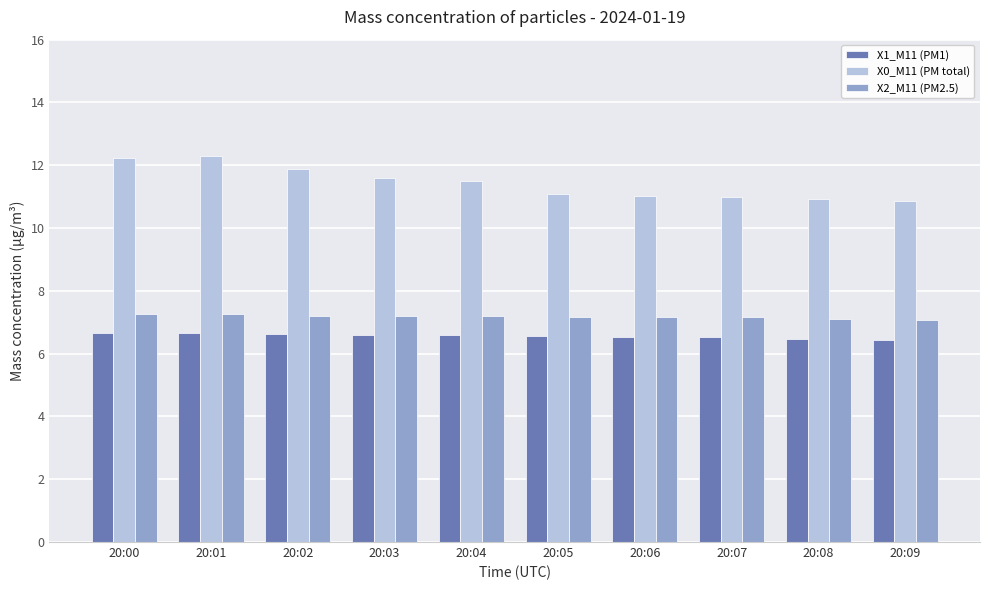

Are the bars grouped side by side (vs. stacked)?

Yes